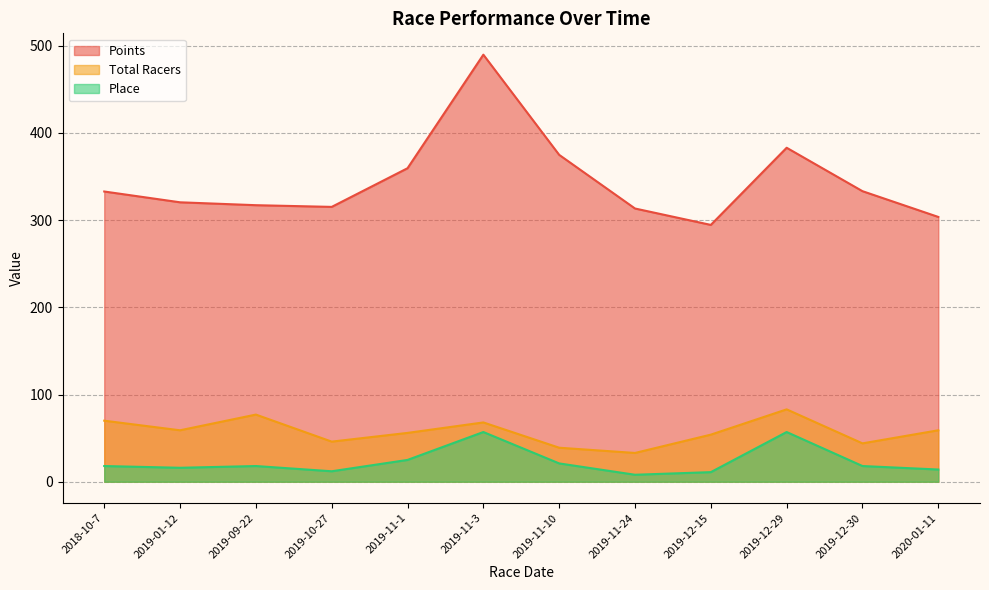

What is the average value of the Total Racers series?

57.3